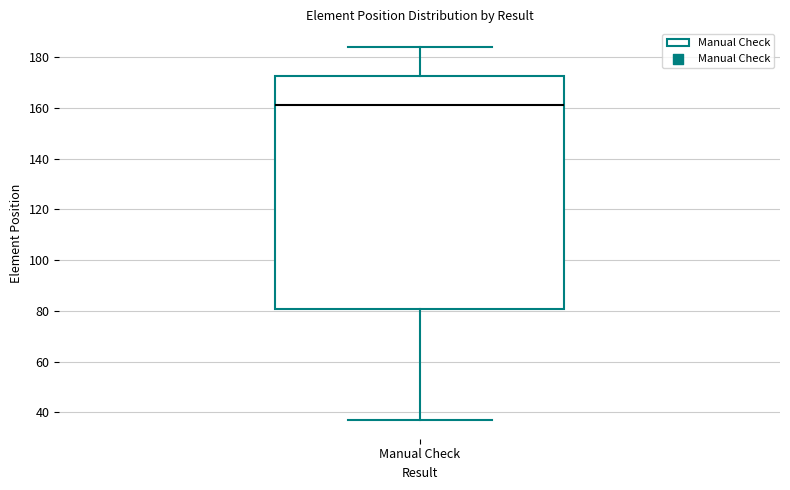

Read this box plot against the y-axis: the position of the median line, the range covered by the box, and the ends of both whiskers. The values are not printed on the chart, so give them approximately, as read against the axis.

median 162, box 80 to 172, whiskers 38 to 184